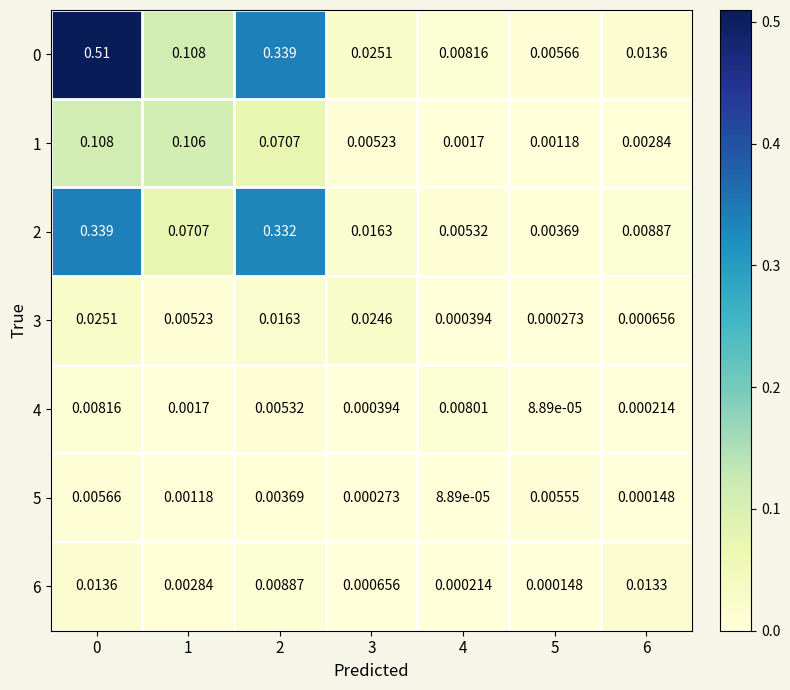

Is the value of 2 at 3 greater than the value of 6 at 5?

Yes